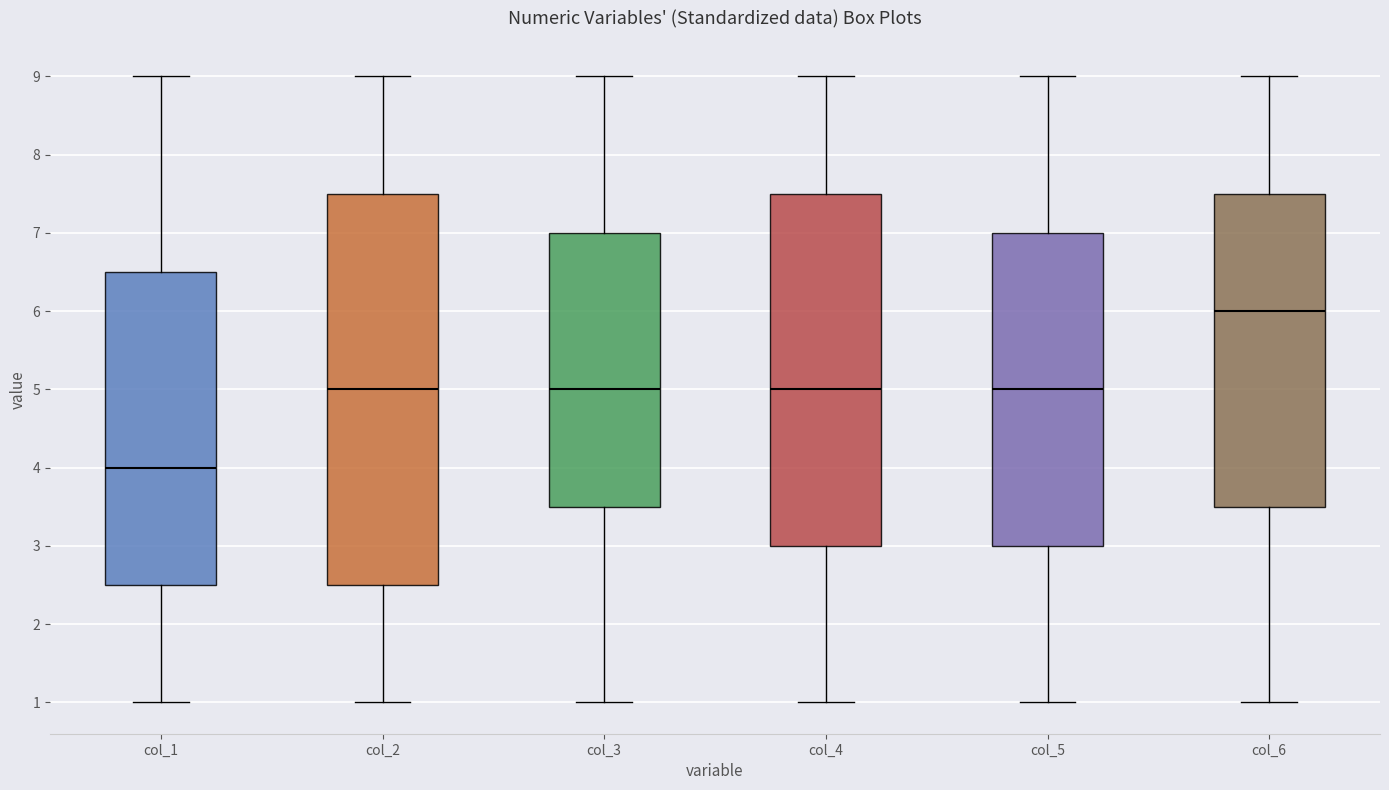

Where does the upper whisker of the box for col_1 end on the y-axis? The values are not printed on the chart, so give them approximately, as read against the axis.

9.0